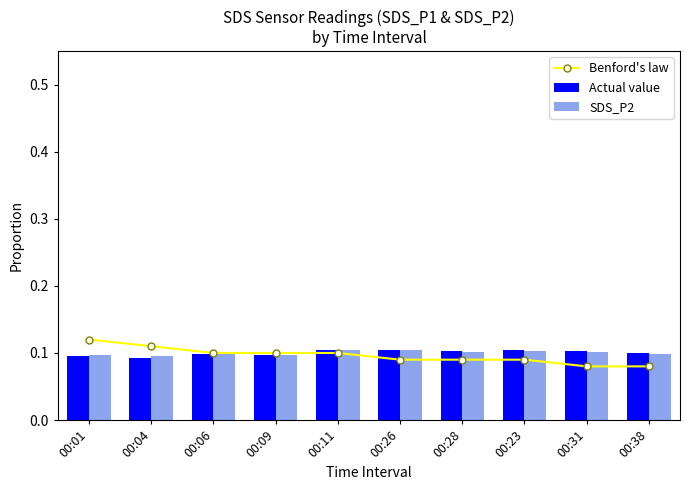

At which category is the sum across all series the highest?

00:01